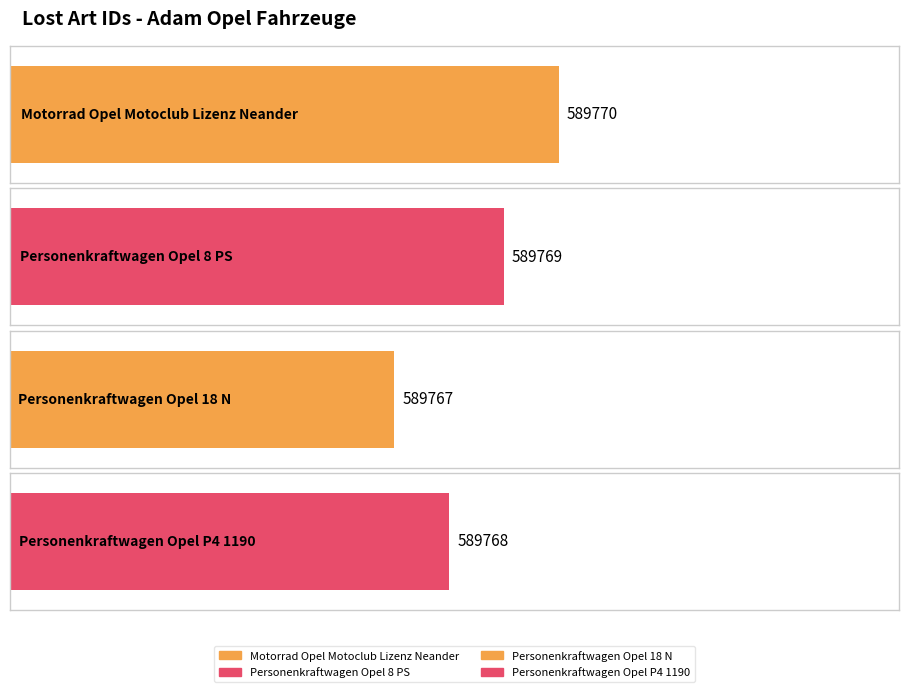

The value at Motorrad Opel Motoclub Lizenz Neander is 982149. True or false?

False